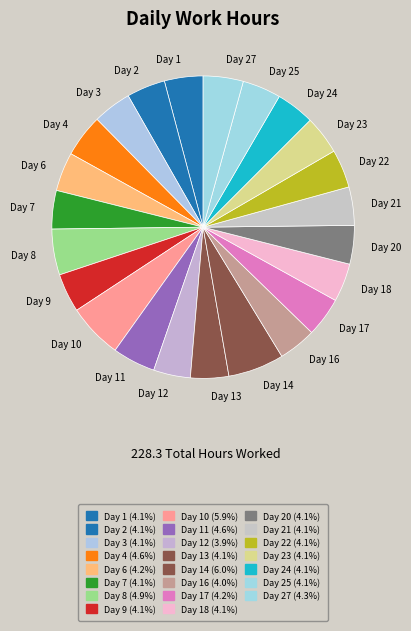

Is there a majority slice in this chart?

No